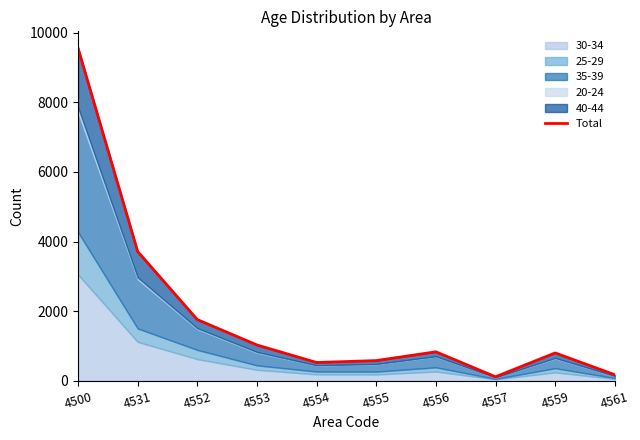

What is the greatest value displayed?

9560